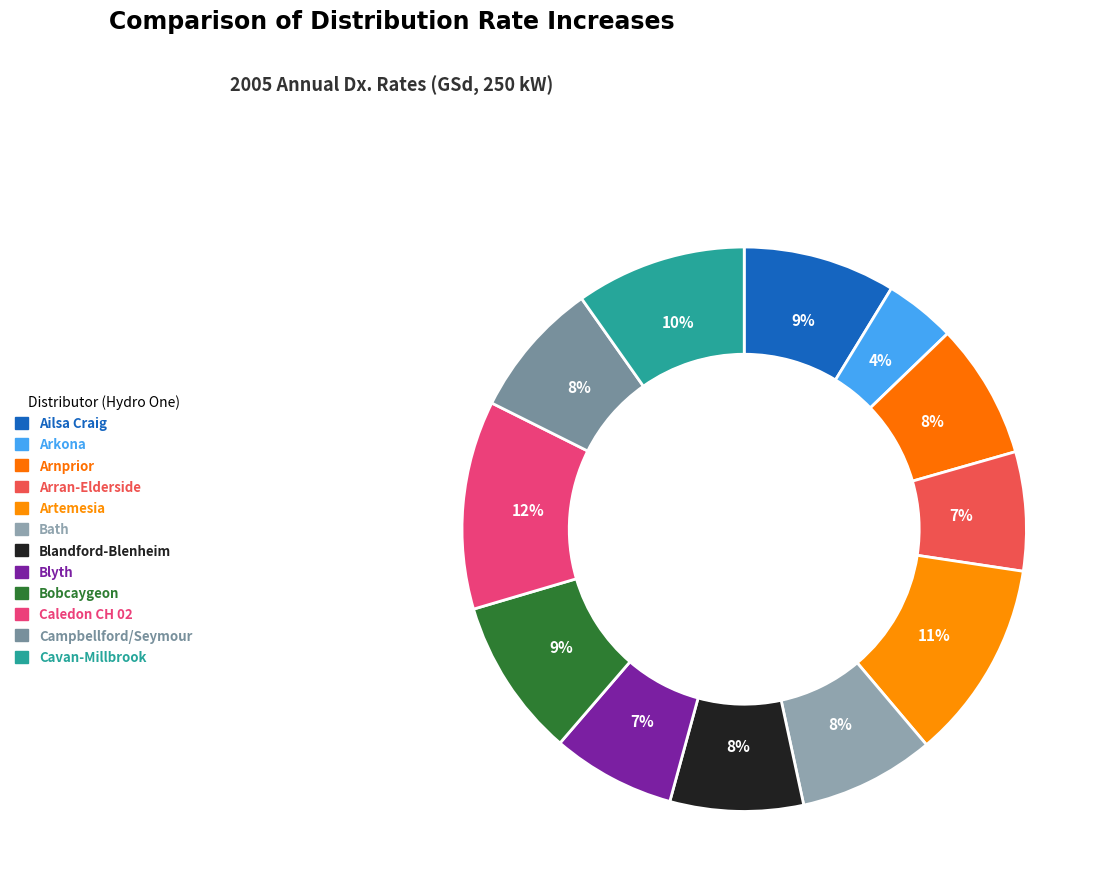

How many slices are in this pie chart?

12